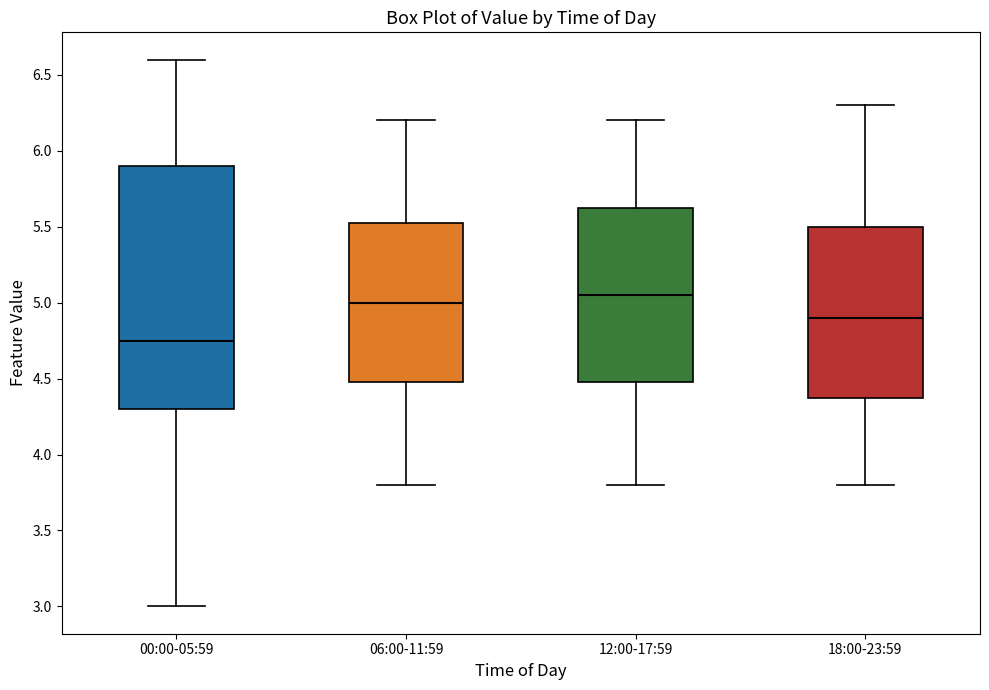

Comparing the boxes themselves (not the whiskers), which one is the tallest?

00:00-05:59